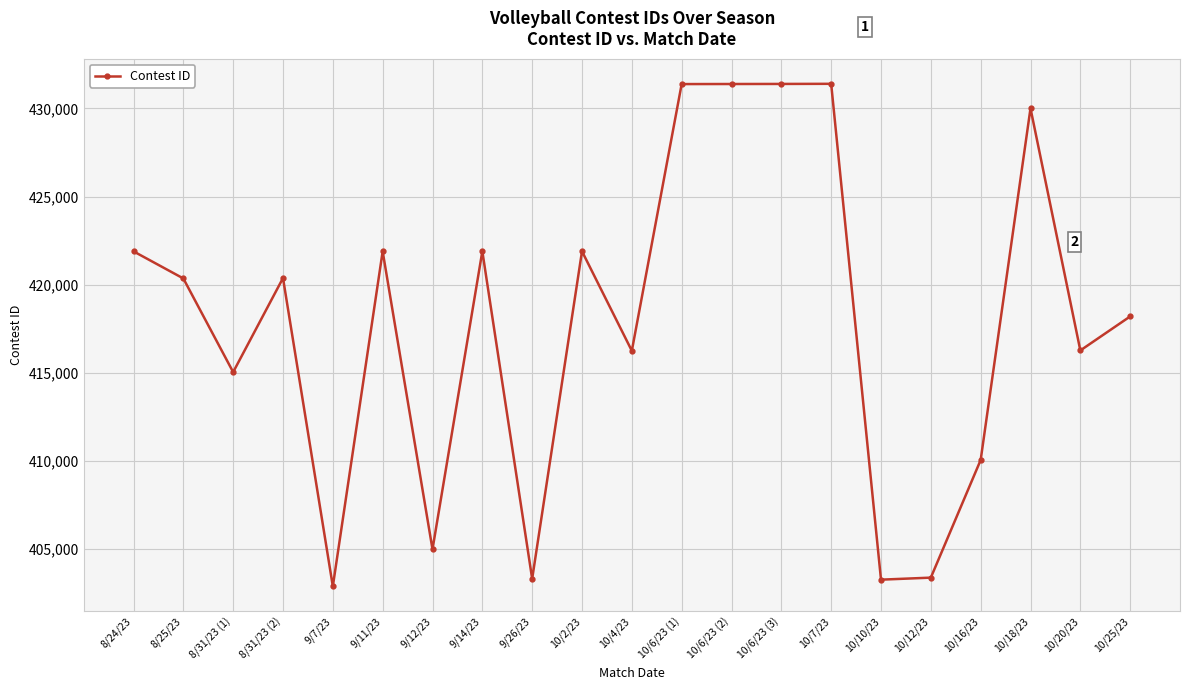

What is the difference between the values at 10/25/23 and 10/7/23?

13190